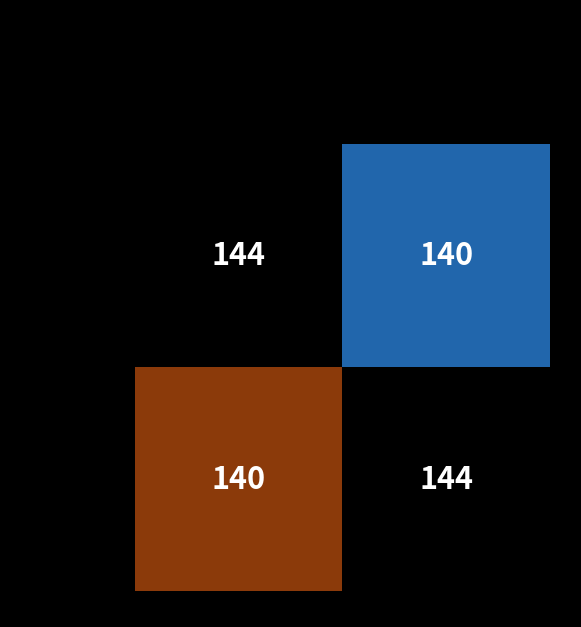

Count the number of data series in this chart.

2